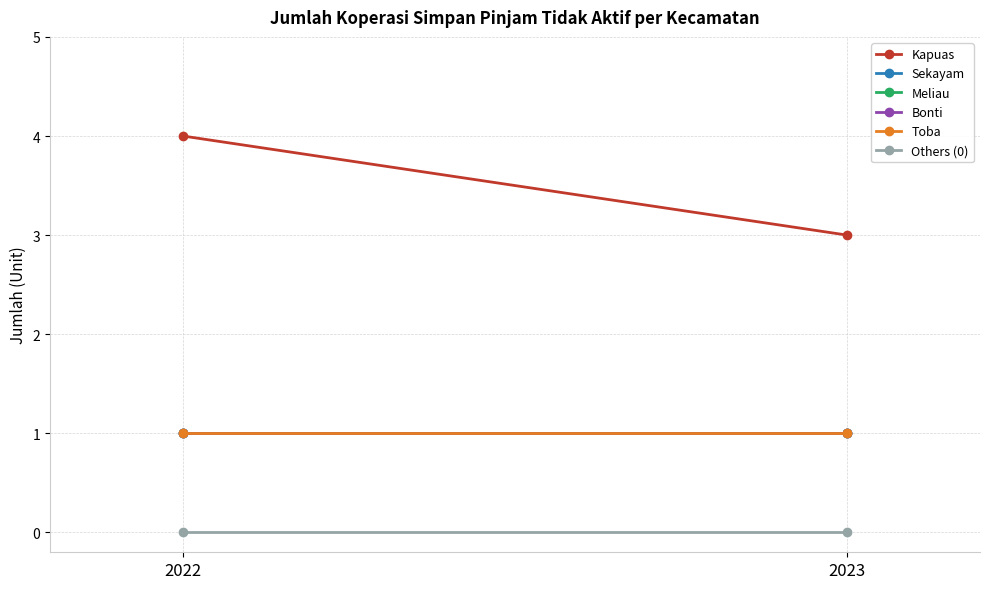

Which label corresponds to the smallest value in the chart?

2022